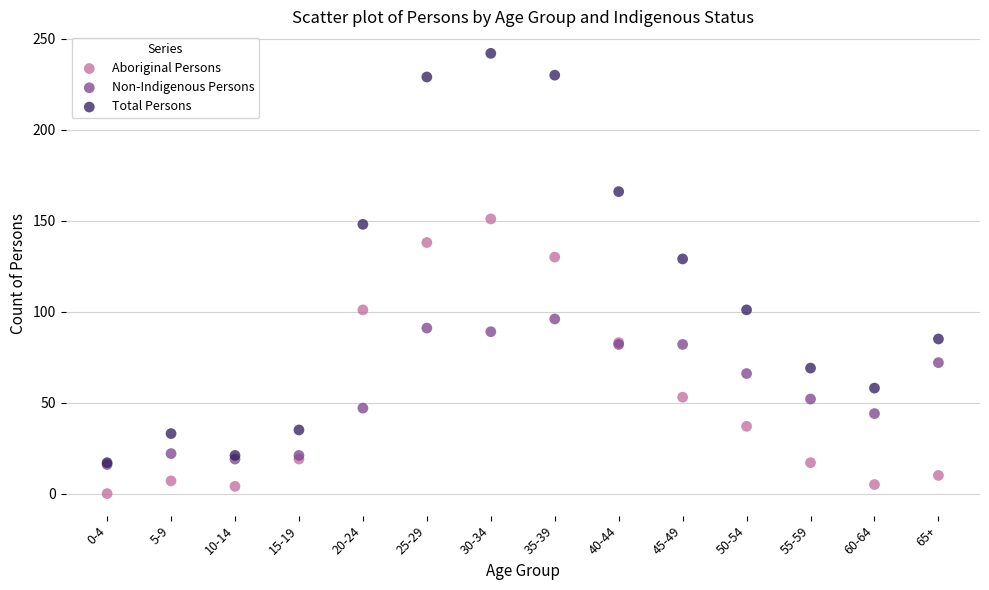

In the Aboriginal Persons series, what Y value is closest to 75?

83